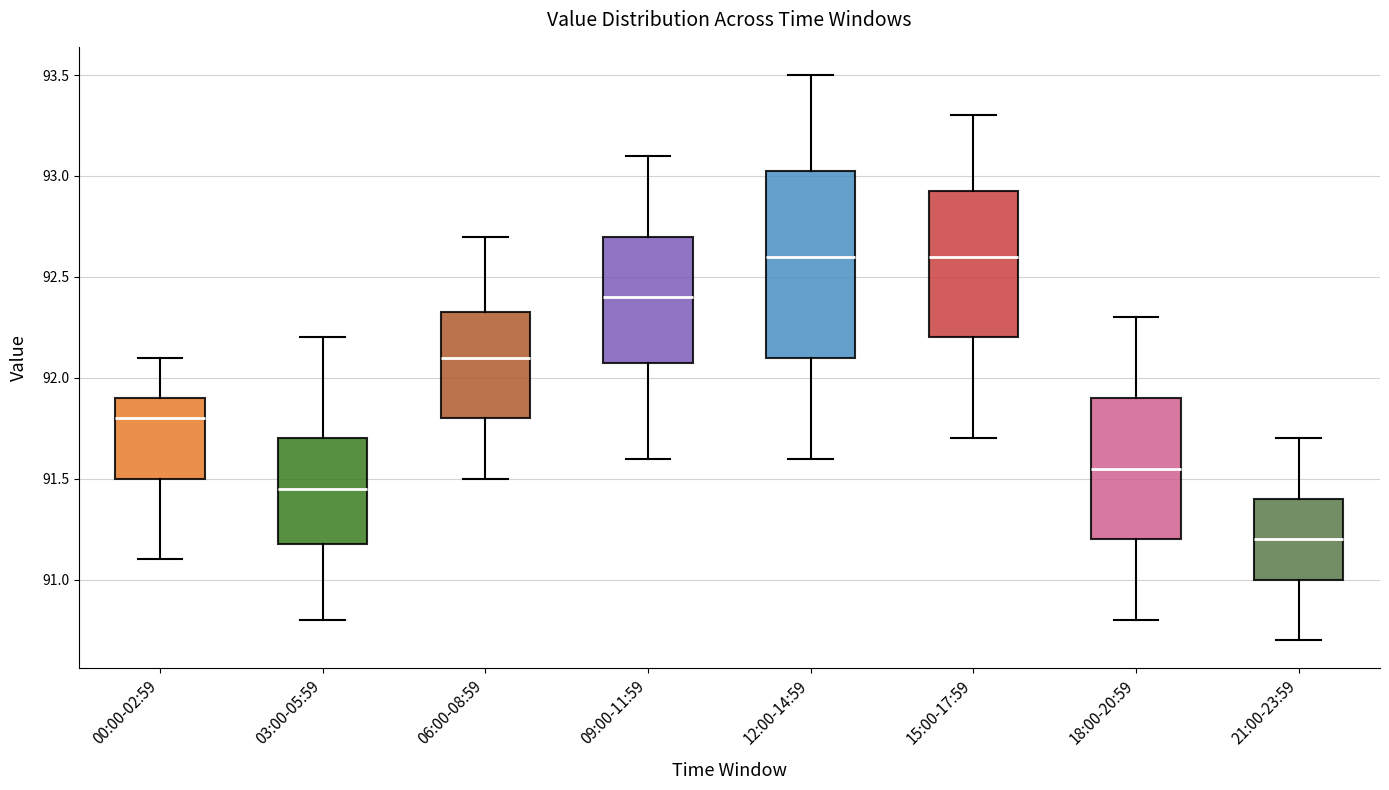

Where does the upper whisker of the box for 03:00-05:59 end on the y-axis? The values are not printed on the chart, so give them approximately, as read against the axis.

92.20